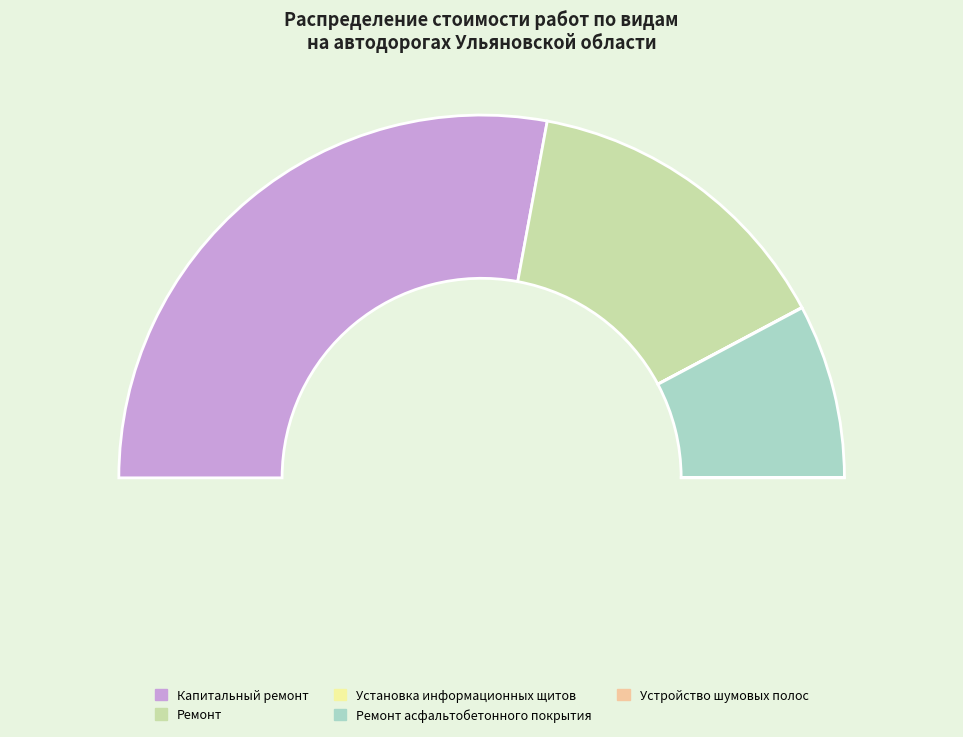

What percentage is the Капитальный ремонт slice, to the nearest percent?

56%